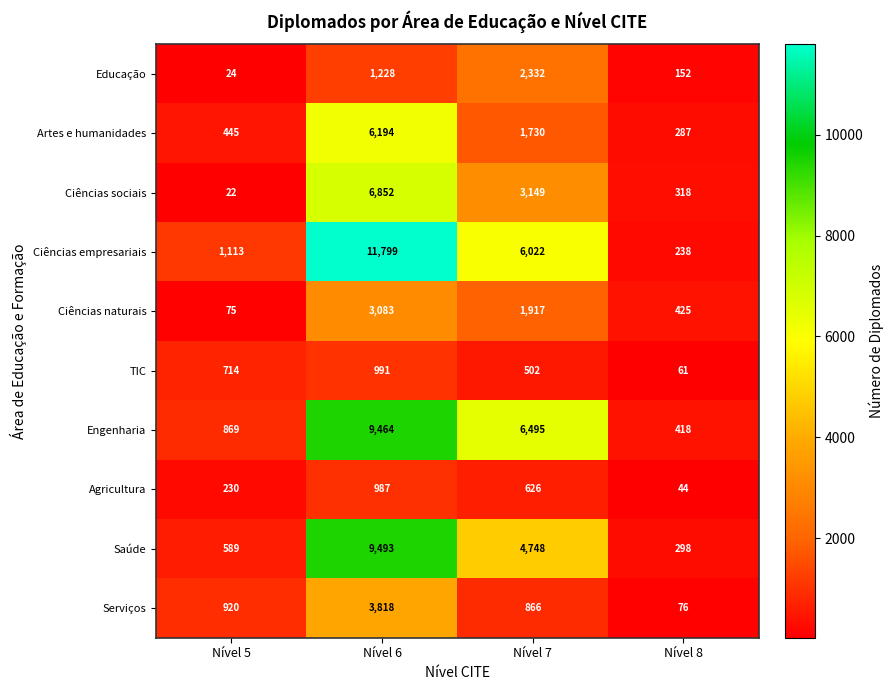

At which category is the sum across all series the highest?

Nível 6